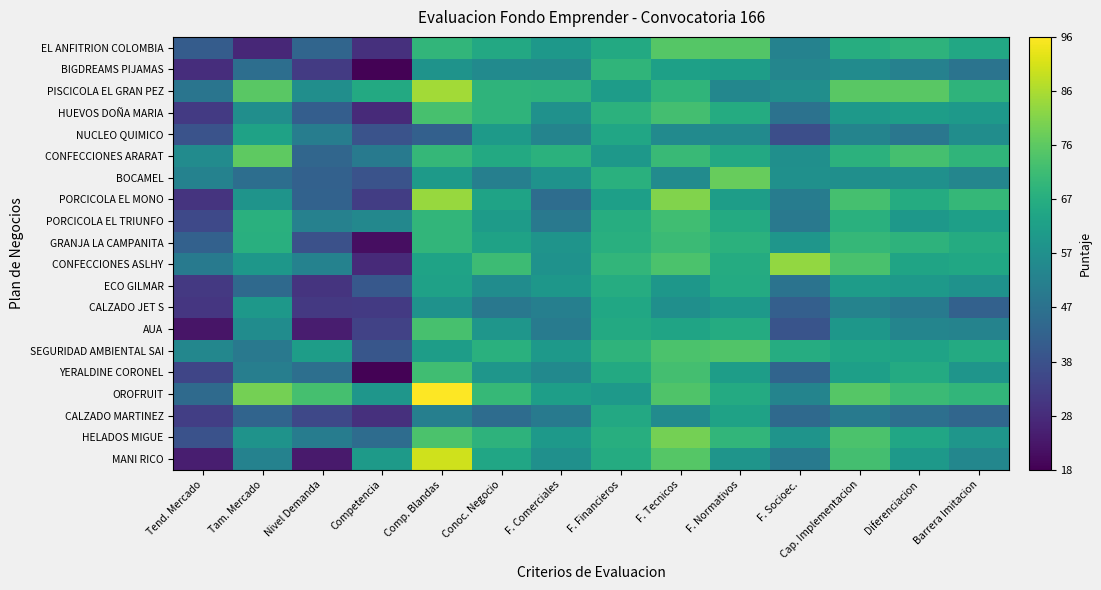

What is the greatest value displayed?

96.0